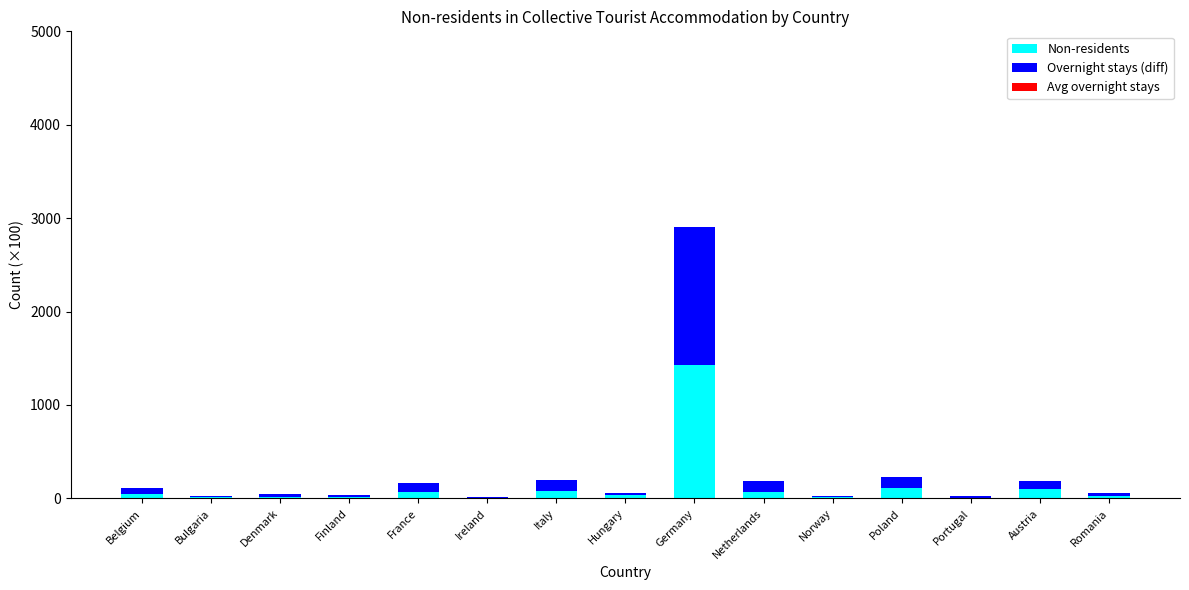

Which category has the highest value in the Non-residents series?

Germany